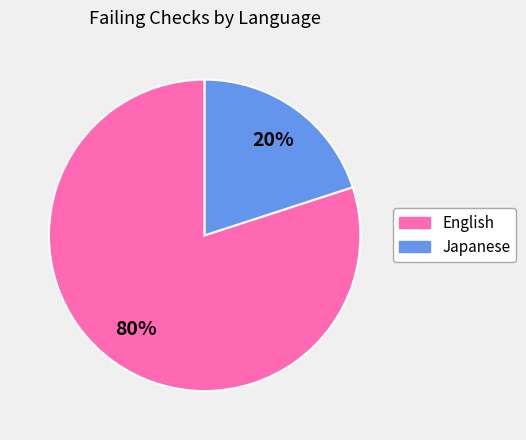

To the nearest percent, what is the difference between the largest and smallest slice percentages?

60%